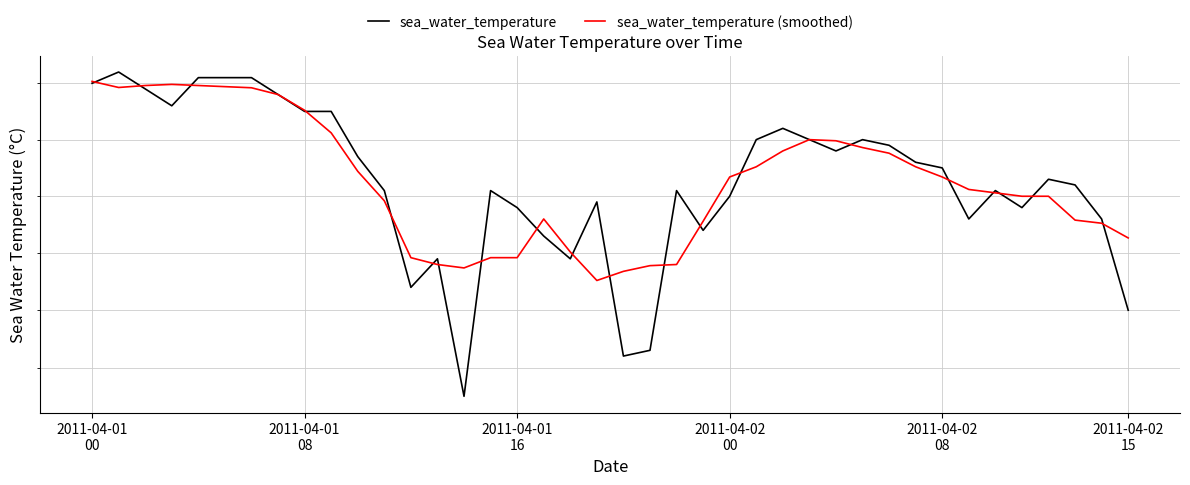

The value of sea_water_temperature at 28 is 23.7. True or false?

True